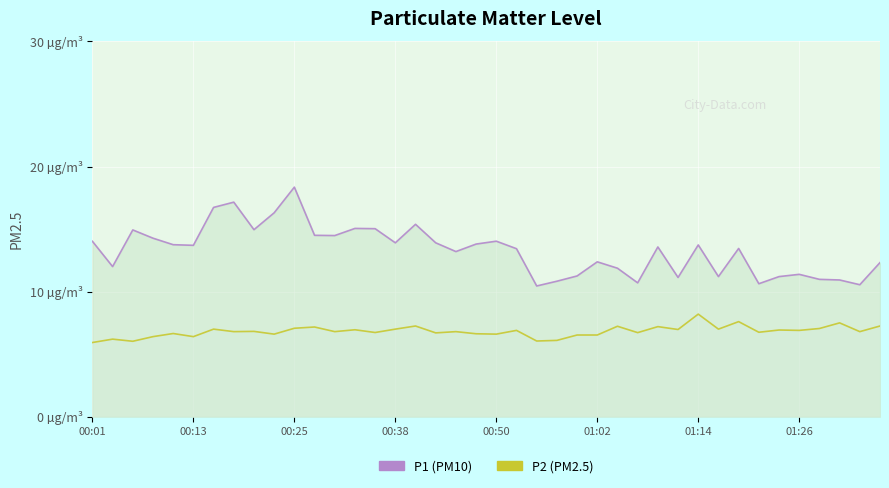

What is the difference between the maximum and second lowest values in the P1 (PM10) series?

7.8